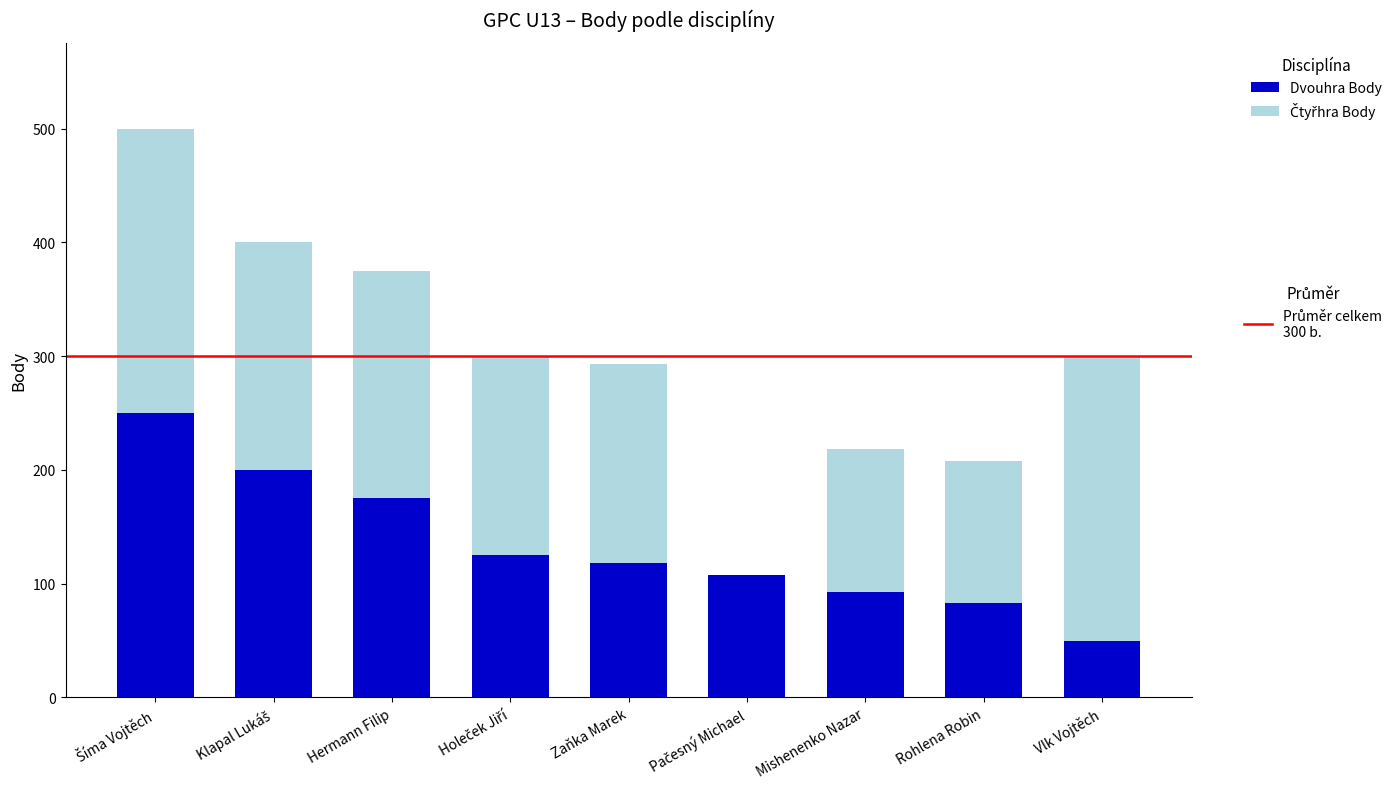

Count the number of data series in this chart.

2